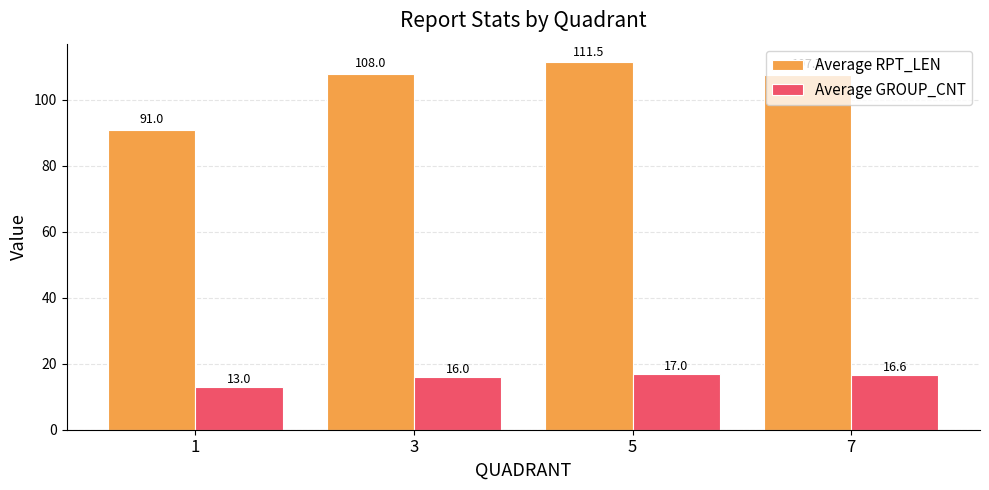

Reading left to right, what are all the values shown in this chart?

Average RPT_LEN: 1=91.0	3=108.0	5=111.5	7=107.7
Average GROUP_CNT: 1=13.0	3=16.0	5=17.0	7=16.6